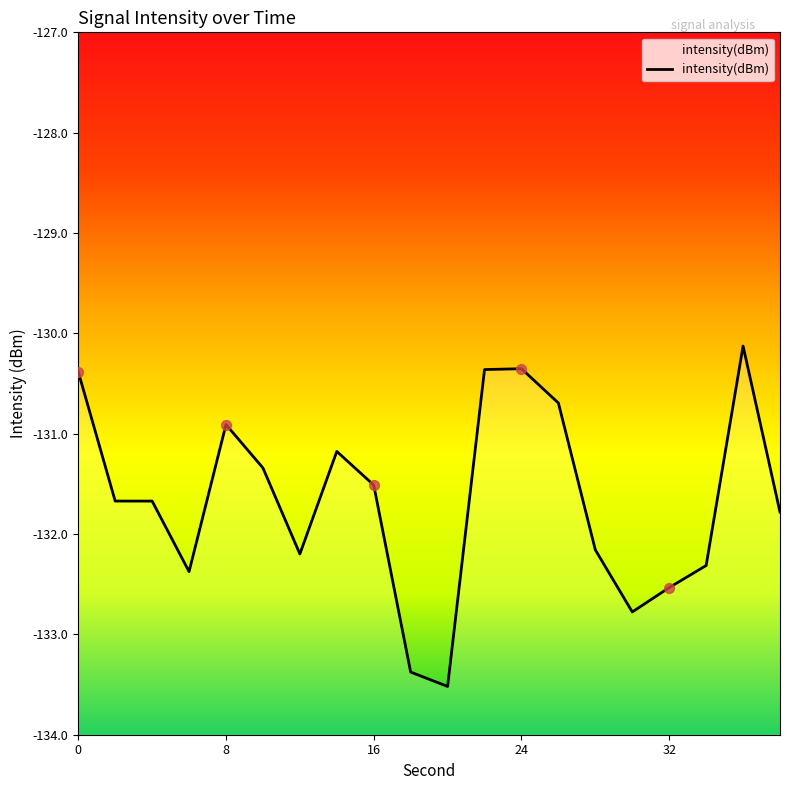

Between 6 and 22, which is larger?

22